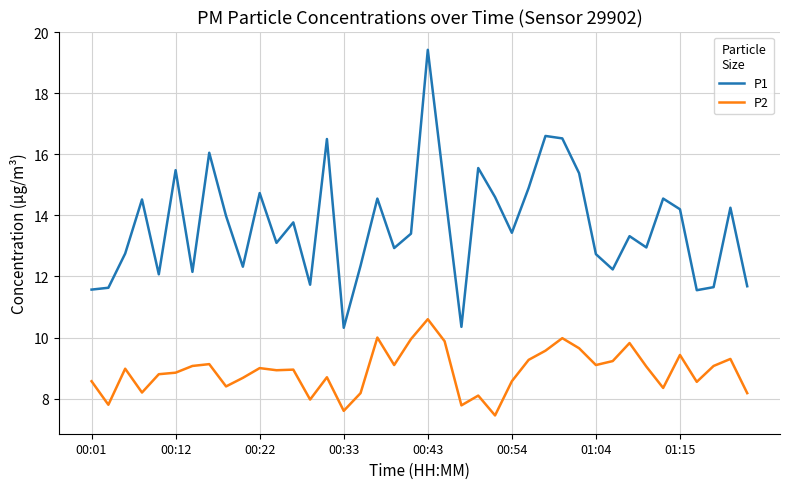

True or false: P1 and P2 cross at least once.

False